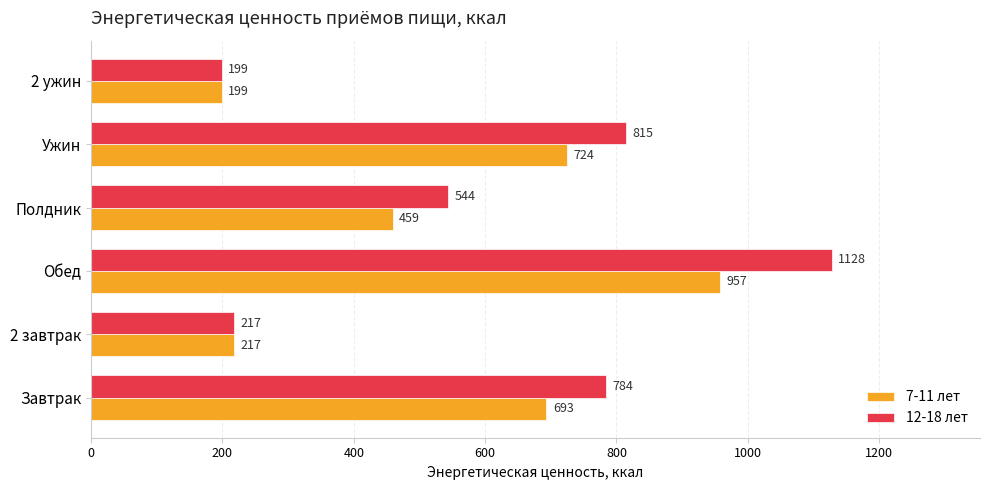

What is the difference between the 12-18 лет values at Завтрак and 2 ужин?

585